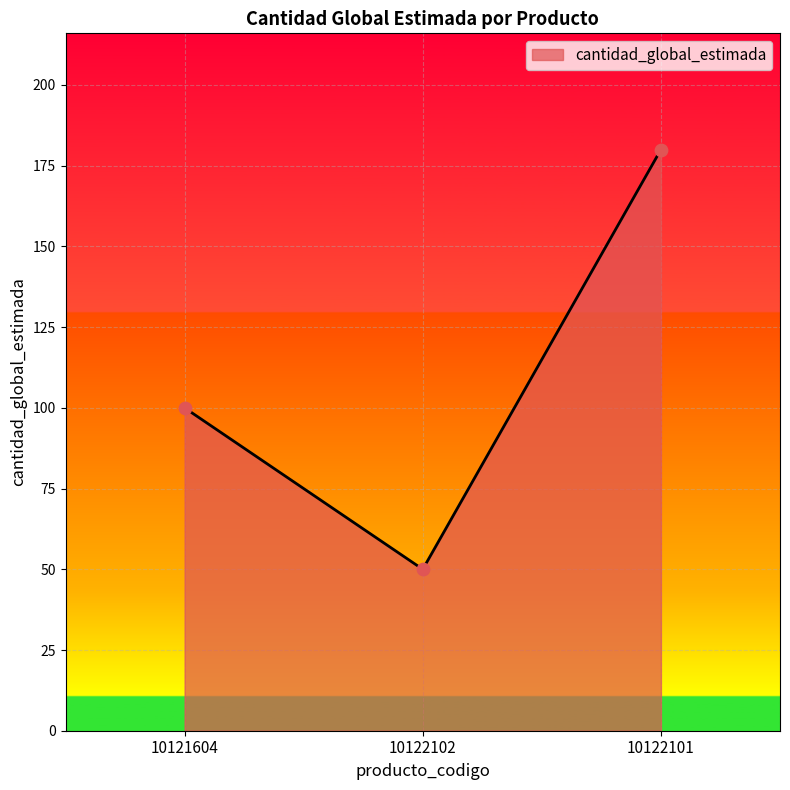

Which has a higher value, 10122101 or 10122102?

10122101